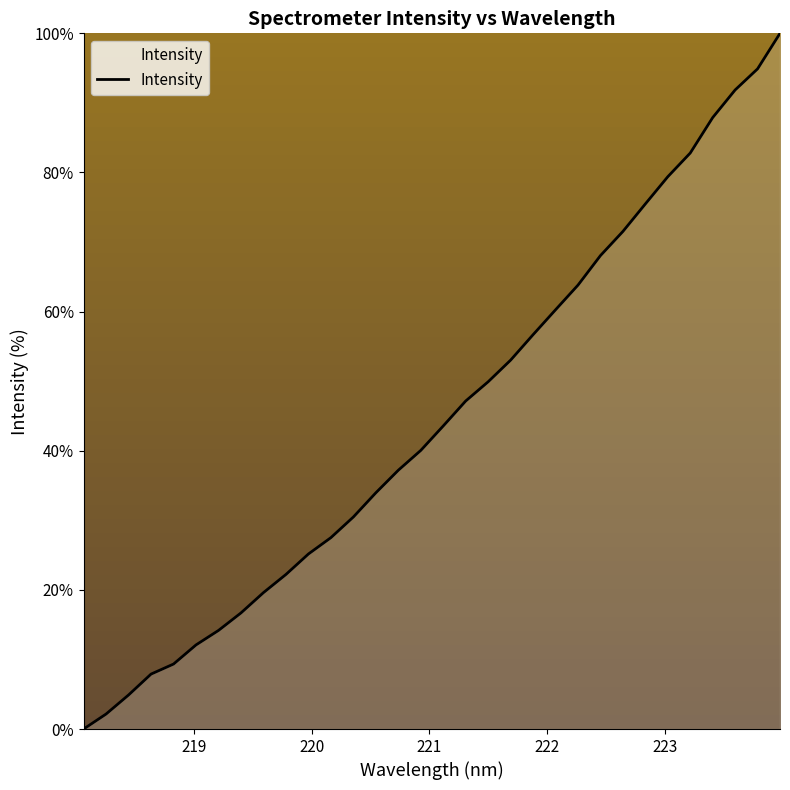

How many lines are shown in the chart?

1